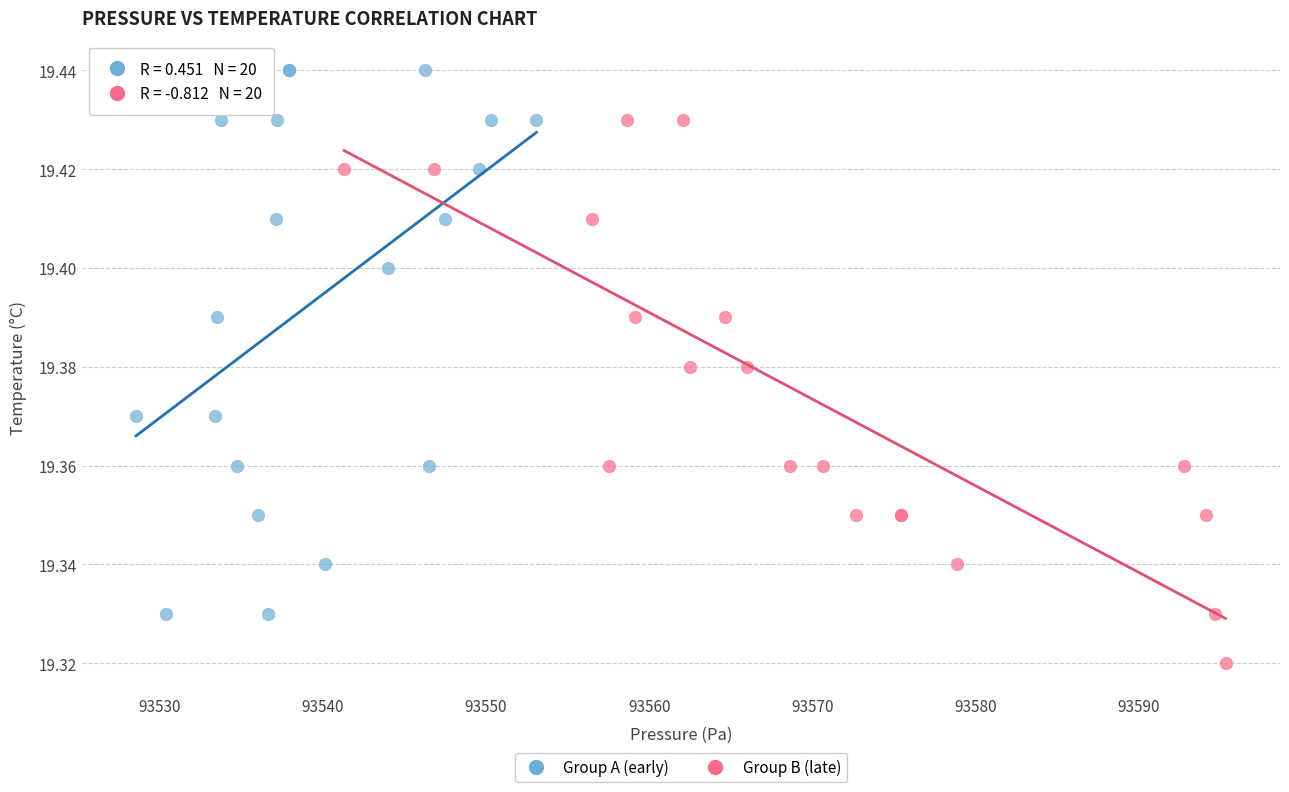

Which series reaches the maximum Y coordinate?

Group A (early)